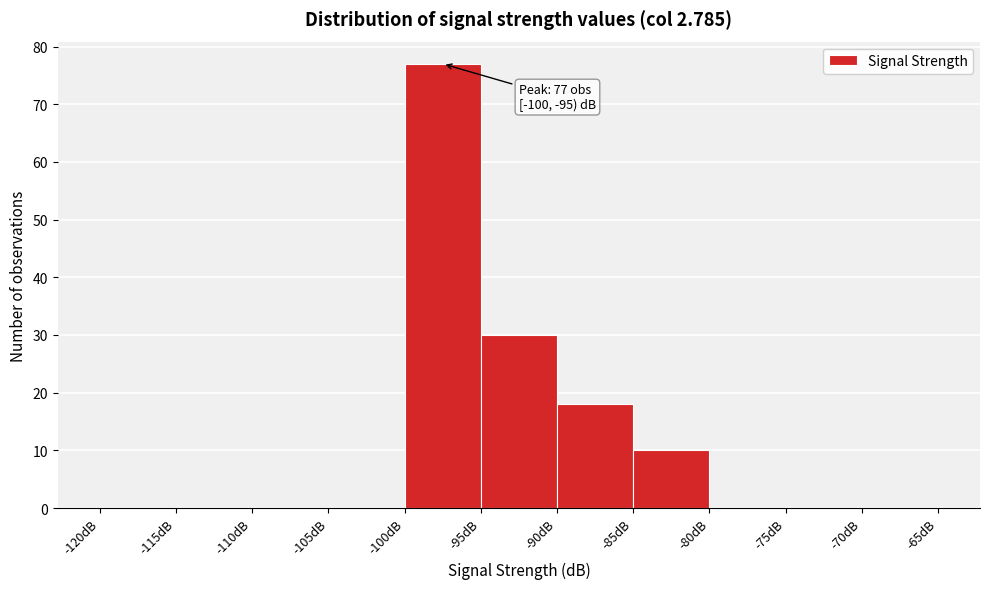

Which range on the x-axis has the tallest bar?

-100 to -95